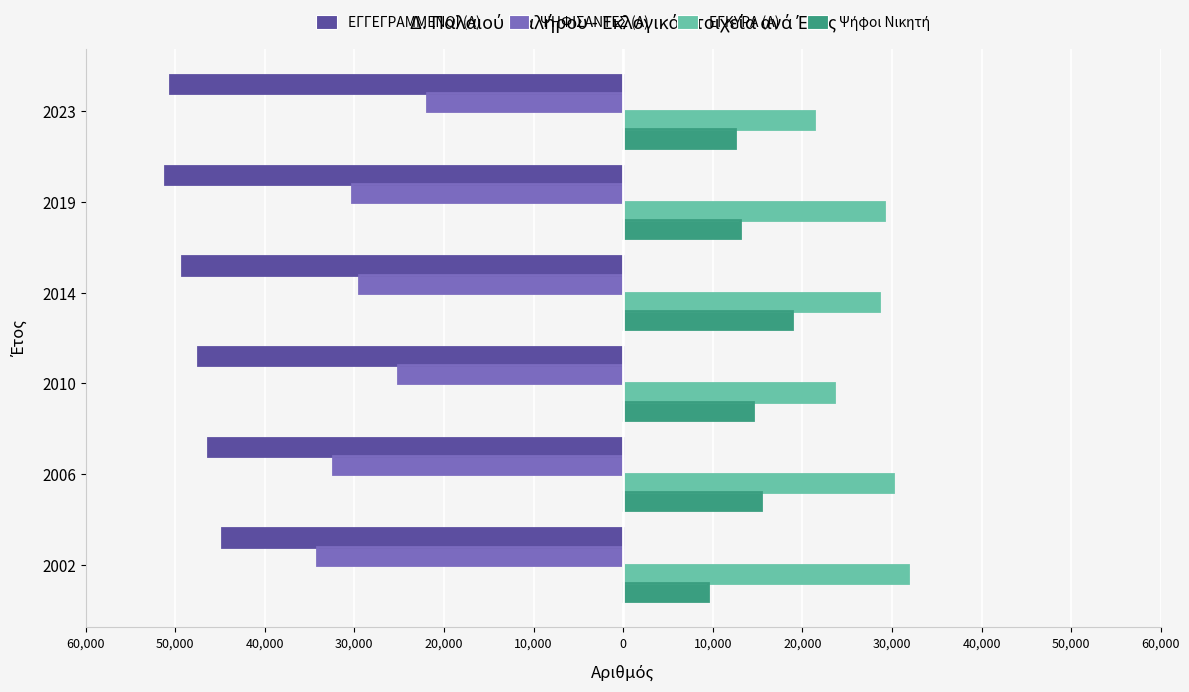

What is the difference between the maximum and second lowest values in the Ψήφοι Νικητή series?

6371